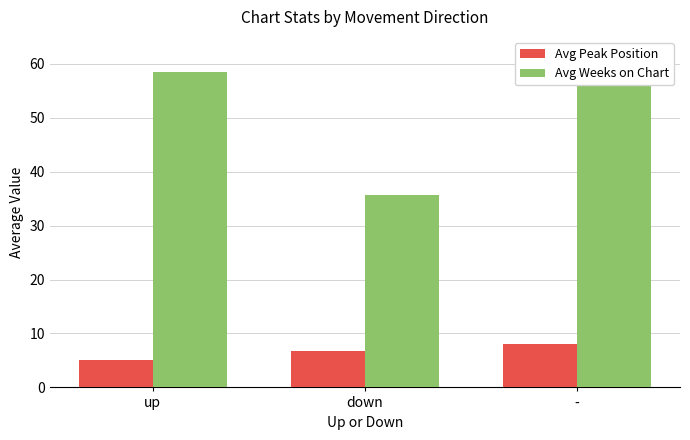

Which series has the largest range (max minus min)?

Avg Weeks on Chart